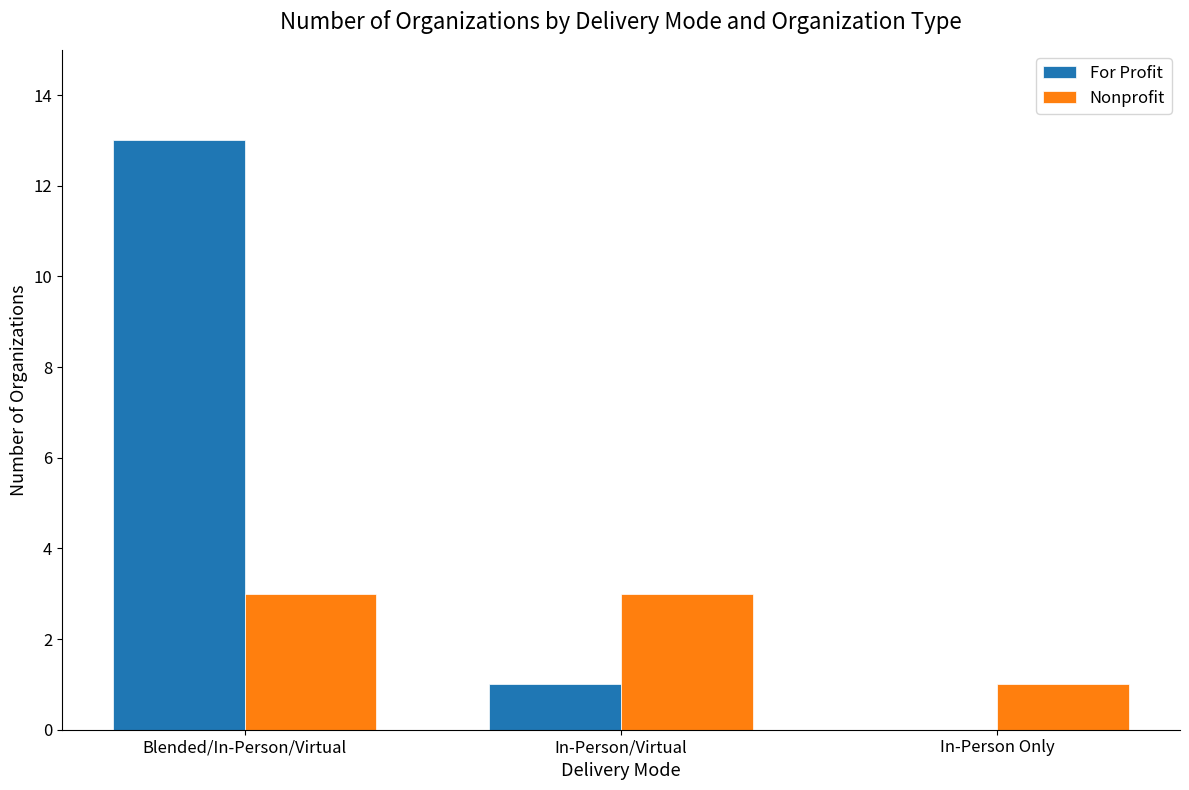

How many series are shown in this chart?

2